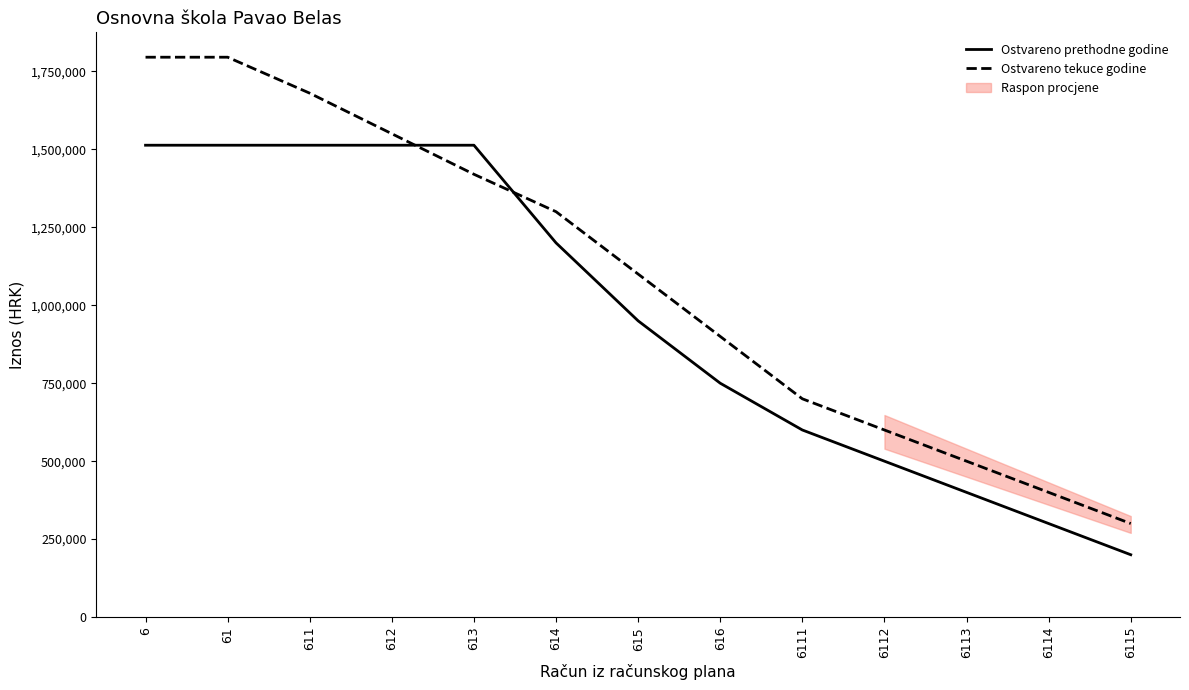

What is the maximum value shown in the chart?

1795397.9